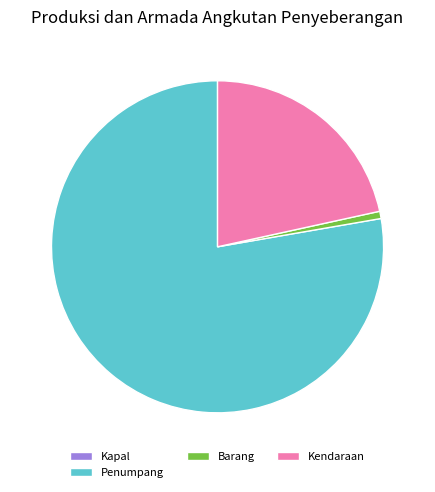

True or false: Kendaraan accounts for 9% of the total.

False